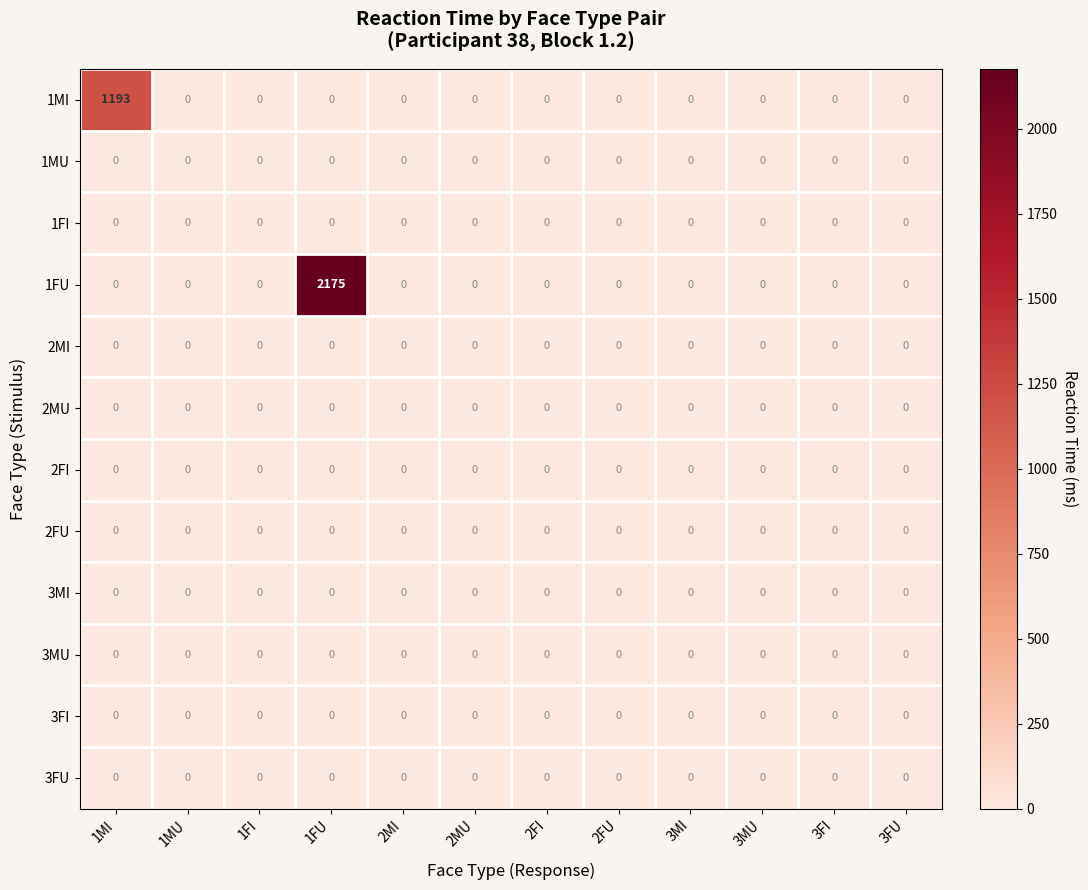

Which series has the largest total across all categories?

1FU